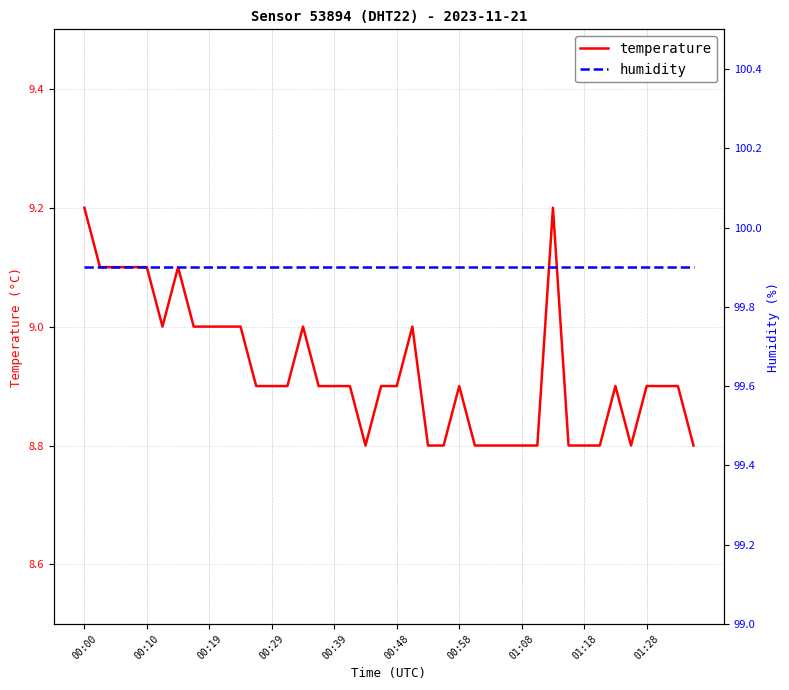

True or false: temperature has a value of 5.5 at 00:58.

False